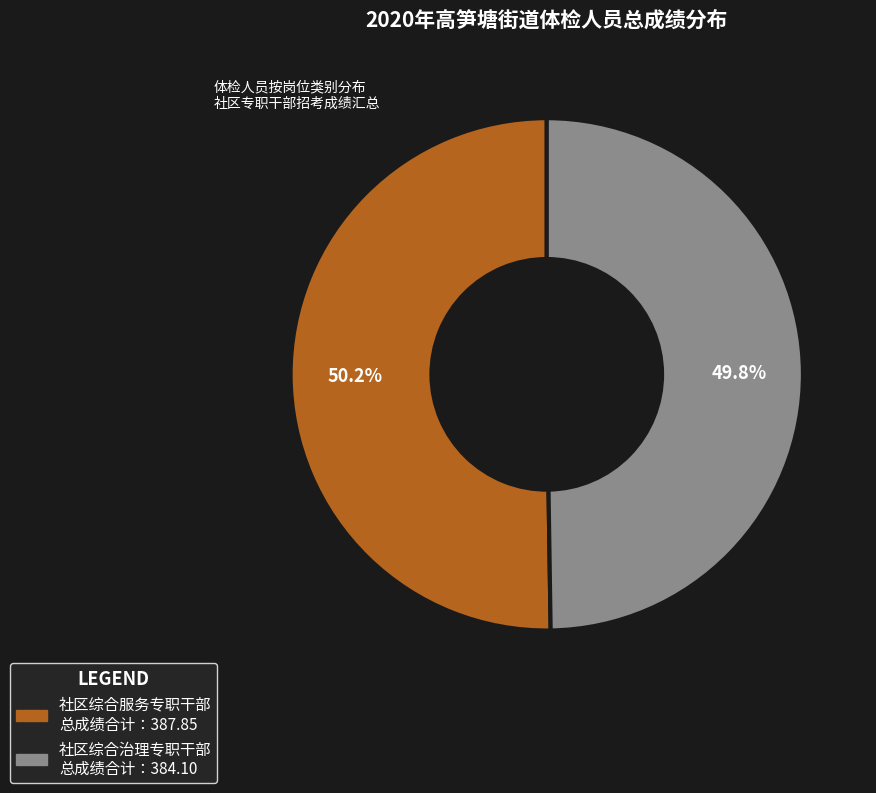

Is there a majority slice in this chart?

Yes